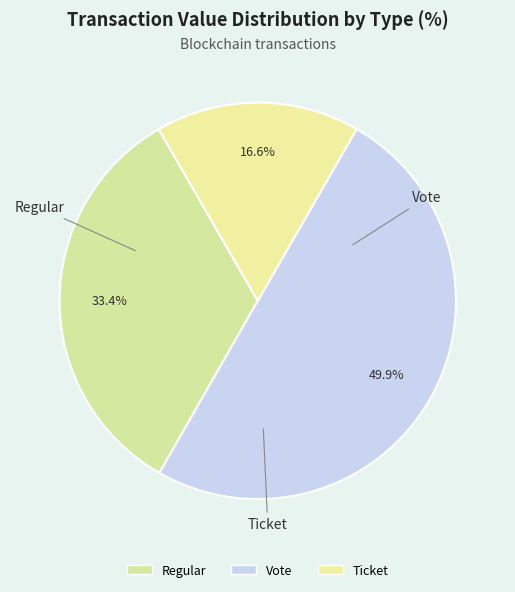

Is there a majority slice in this chart?

No